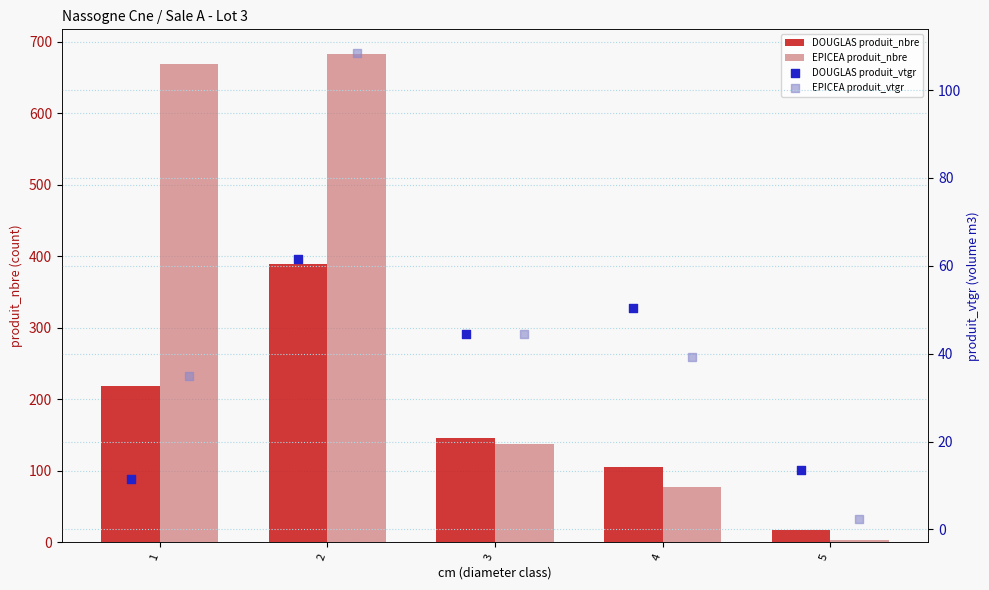

What is the total value across all series at 3?

371.9